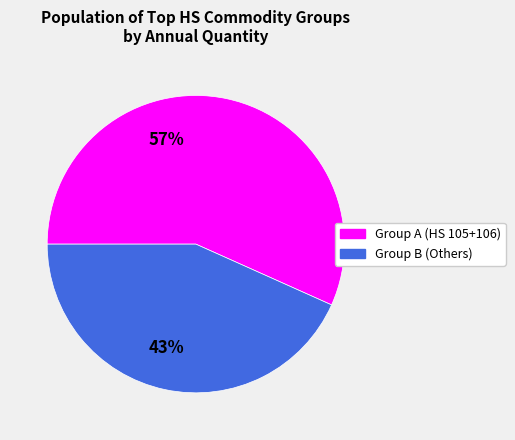

Rank the categories by value from lowest to highest.

Group B (Others), Group A (HS 105+106)